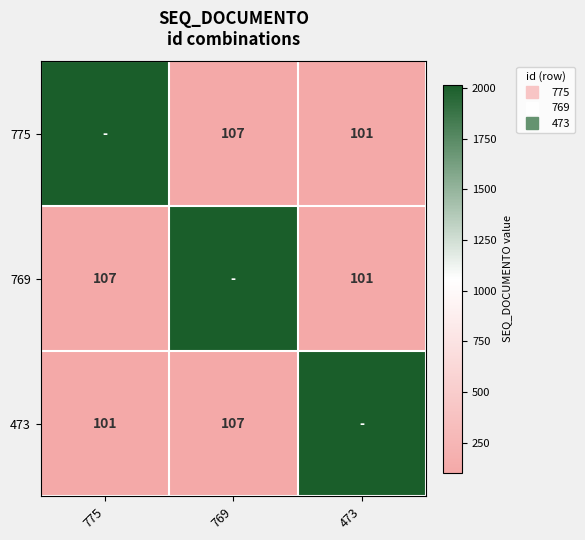

Rank the series at 775 from highest to lowest value.

775, 769, 473